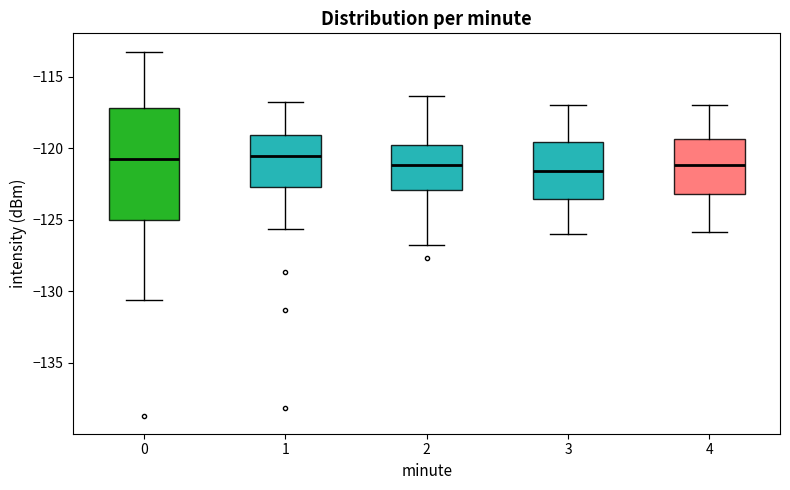

Which box is the tallest, from its lower edge to its upper edge?

0